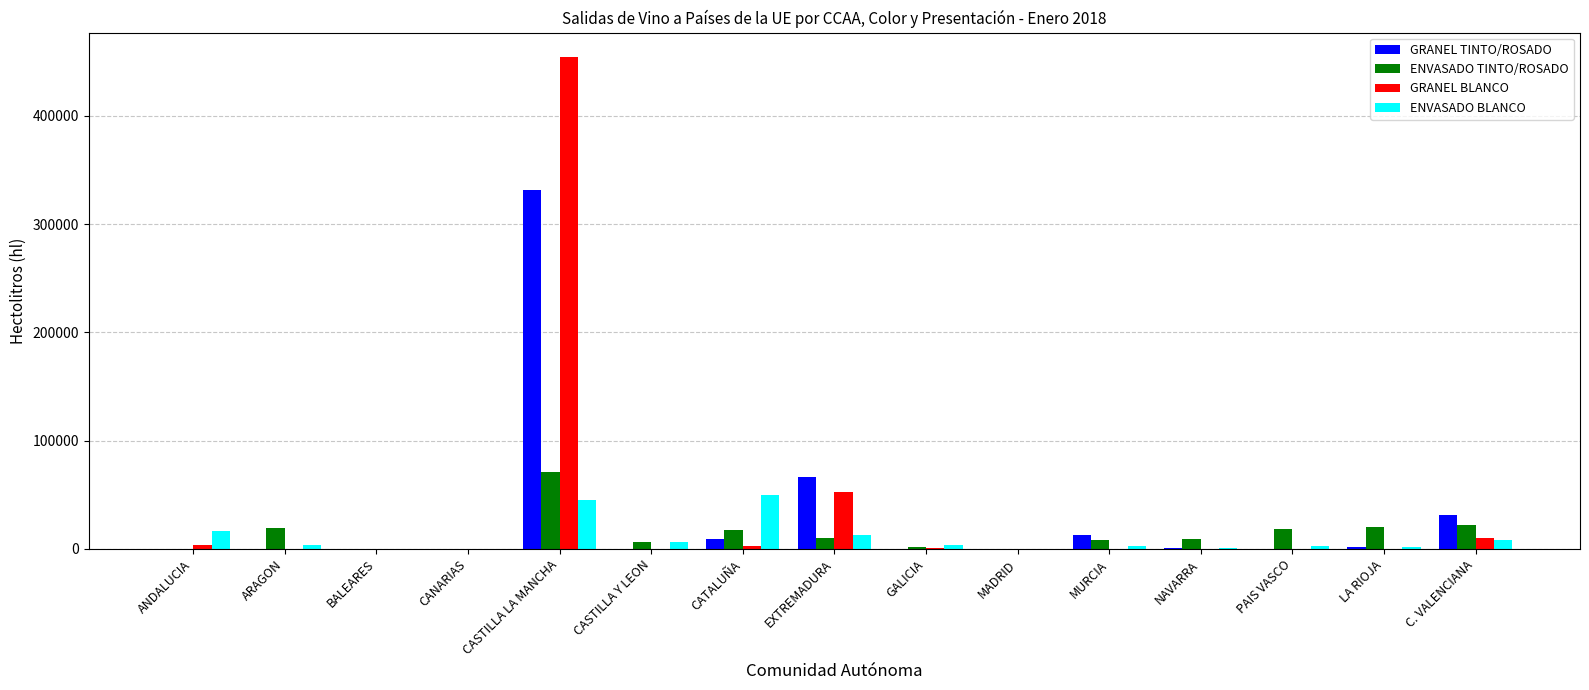

What is the total value across all series at MADRID?

64